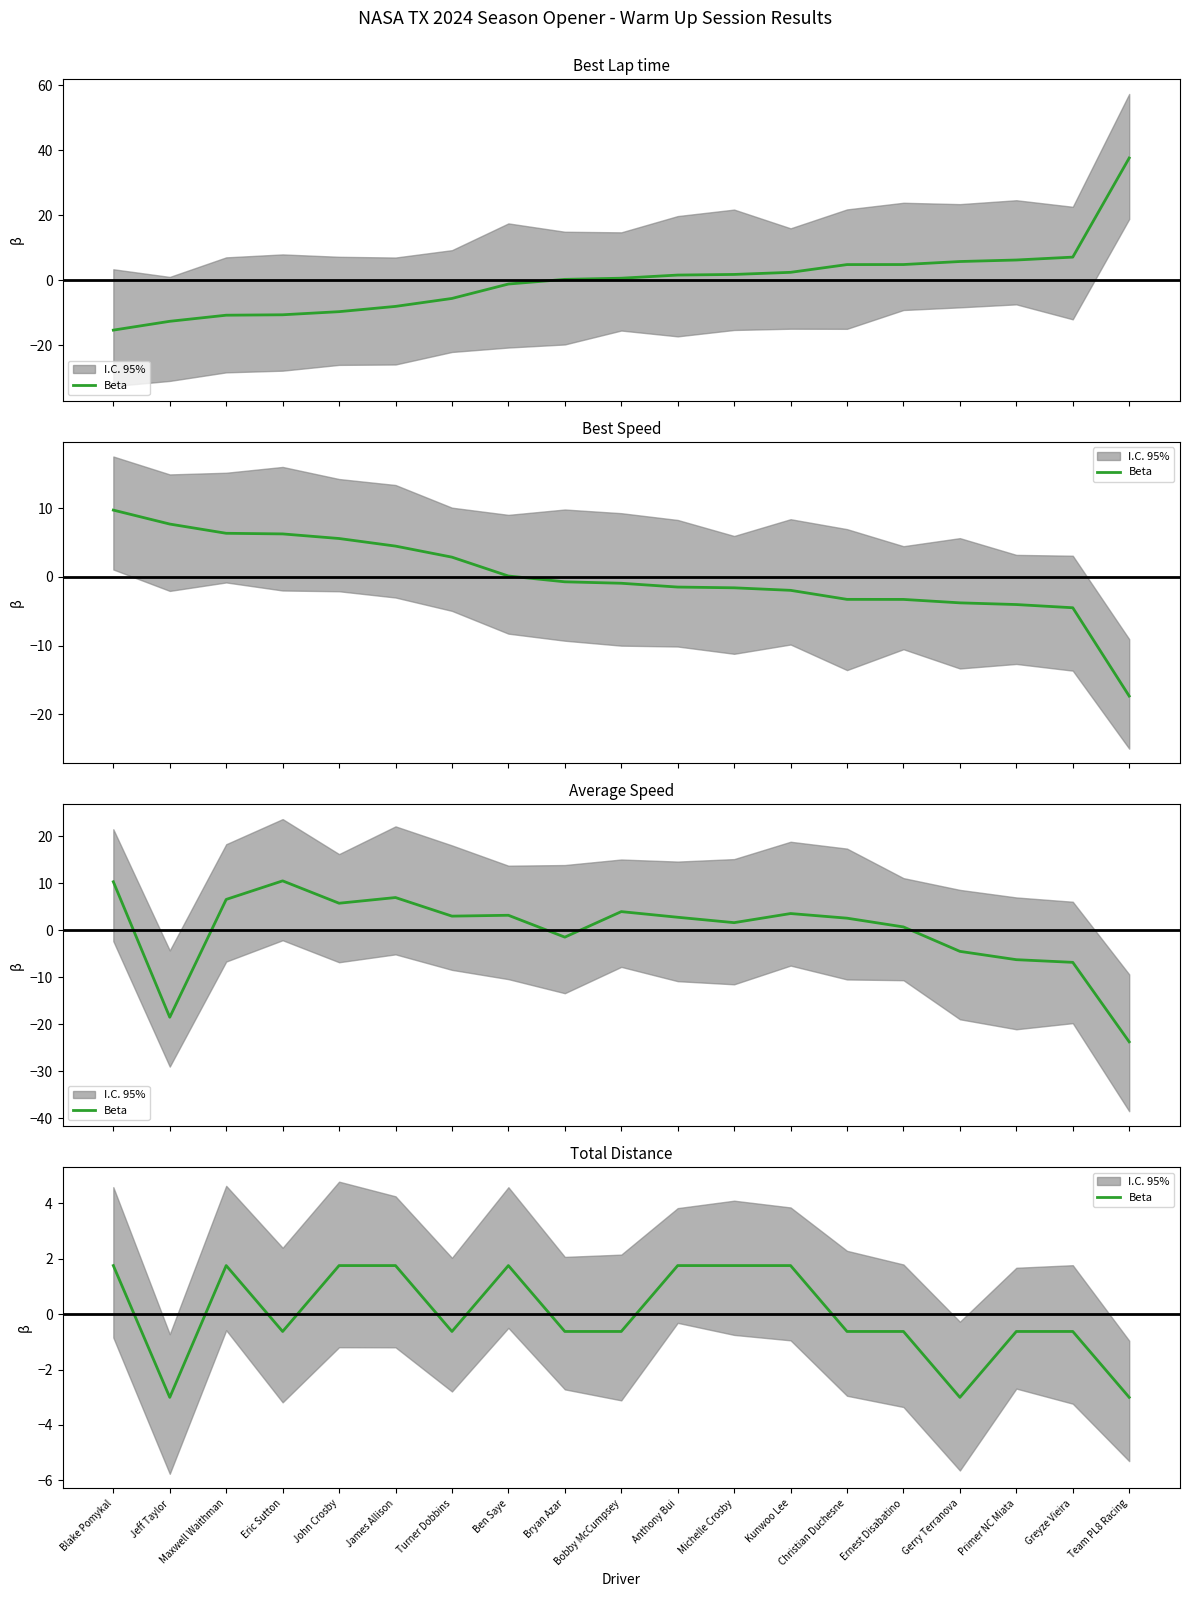

Reading right to left, transcribe all the data shown in this chart.

Team PL8 Racing=-3.0	Greyze Vieira=-0.6	Primer NC Miata=-0.6	Gerry Terranova=-3.0	Ernest Disabatino=-0.6	Christian Duchesne=-0.6	Kunwoo Lee=1.8	Michelle Crosby=1.8	Anthony Bui=1.8	Bobby McCumpsey=-0.6	Bryan Azar=-0.6	Ben Saye=1.8	Turner Dobbins=-0.6	James Allison=1.8	John Crosby=1.8	Eric Sutton=-0.6	Maxwell Waithman=1.8	Jeff Taylor=-3.0	Blake Pomykal=1.8